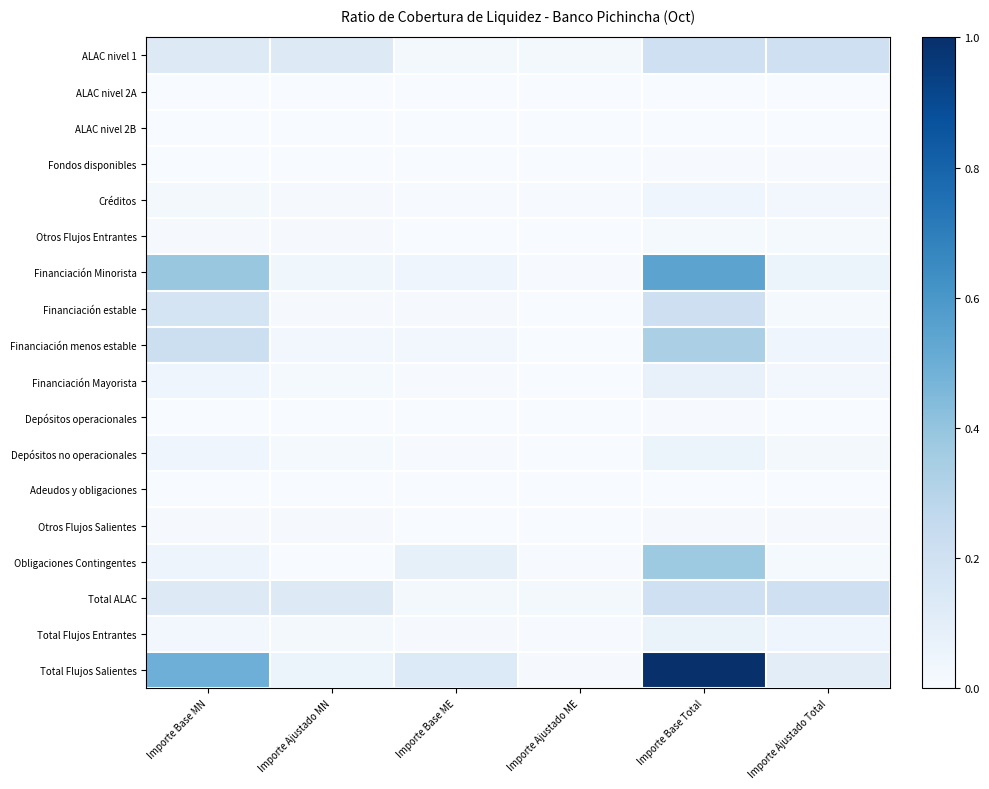

Count the number of data series in this chart.

18